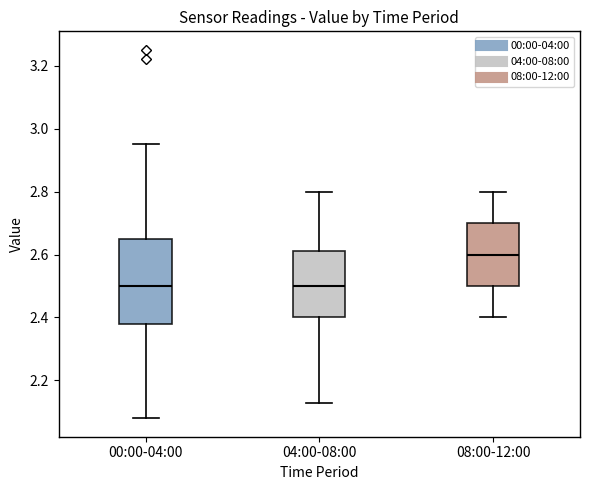

Which box has the highest median line?

08:00-12:00